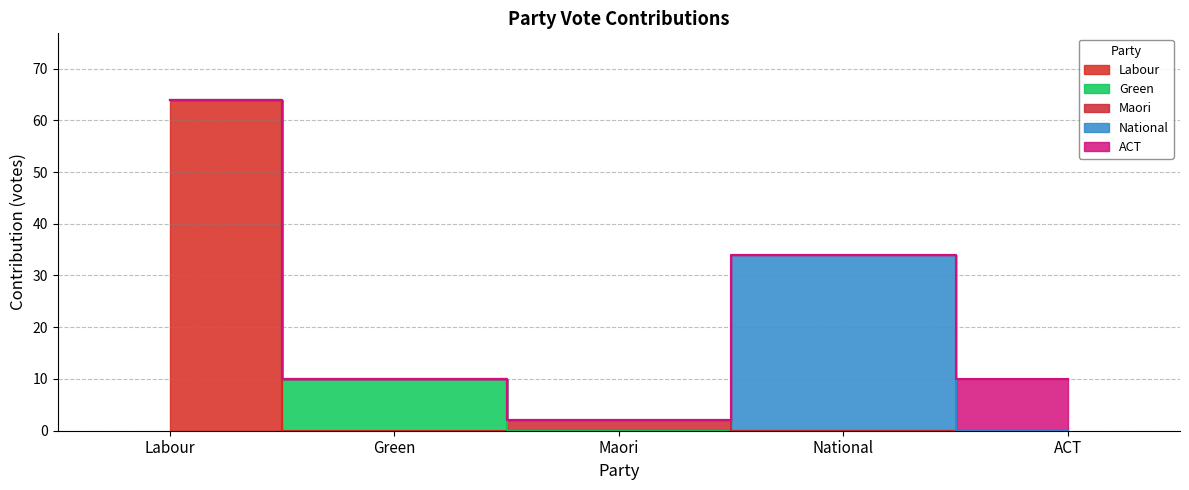

How many values in the Labour series exceed 0?

1